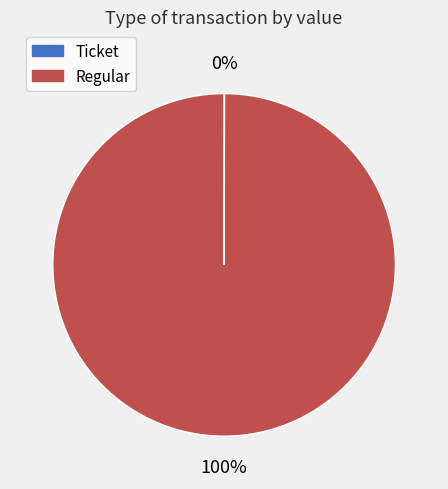

What is the largest slice in the pie chart?

Regular